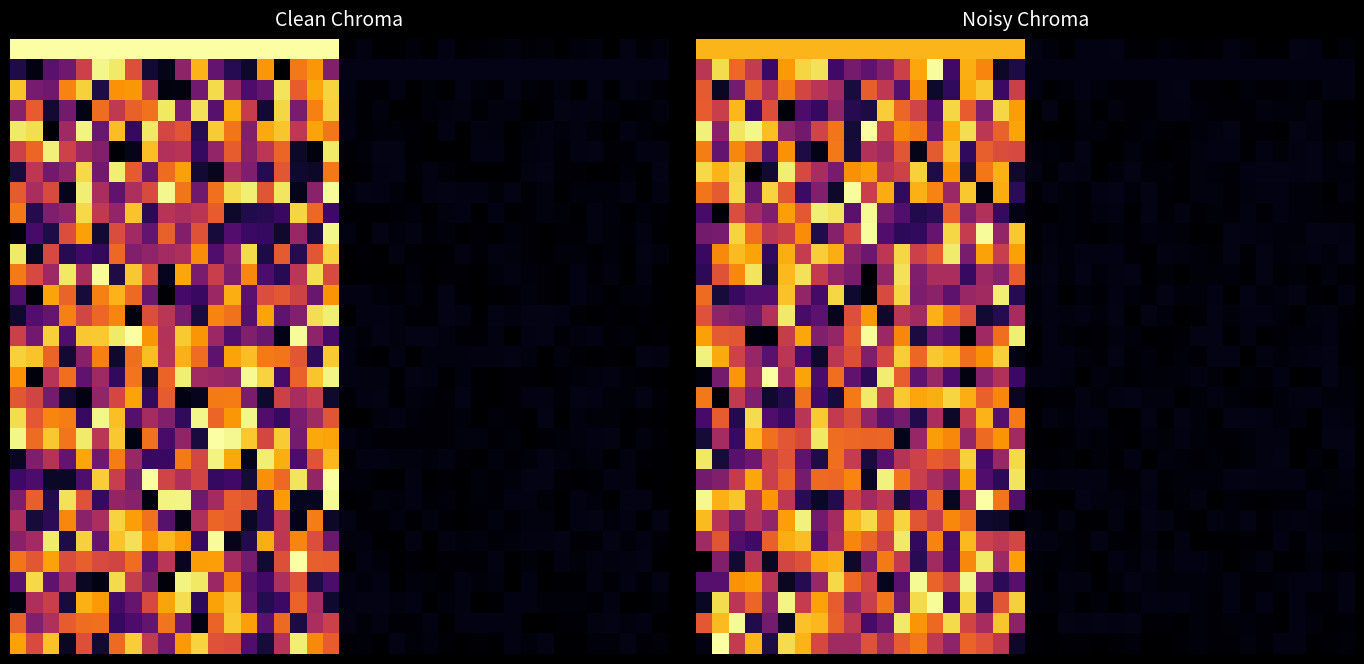

What is the difference between the highest and lowest values at 35?

0.9